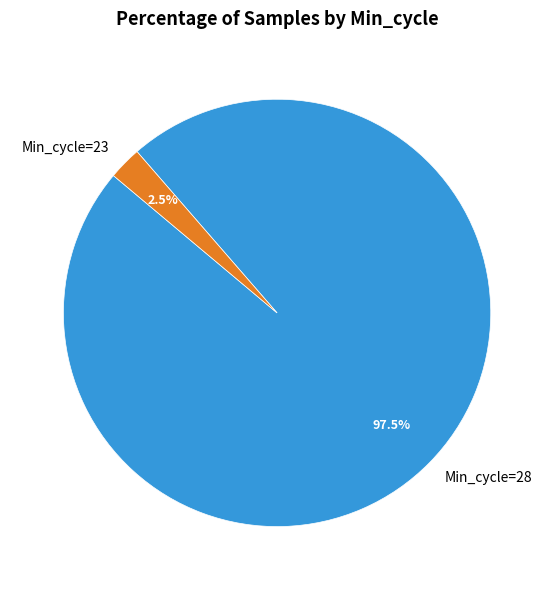

What is the smallest slice in the pie chart?

Min_cycle=23